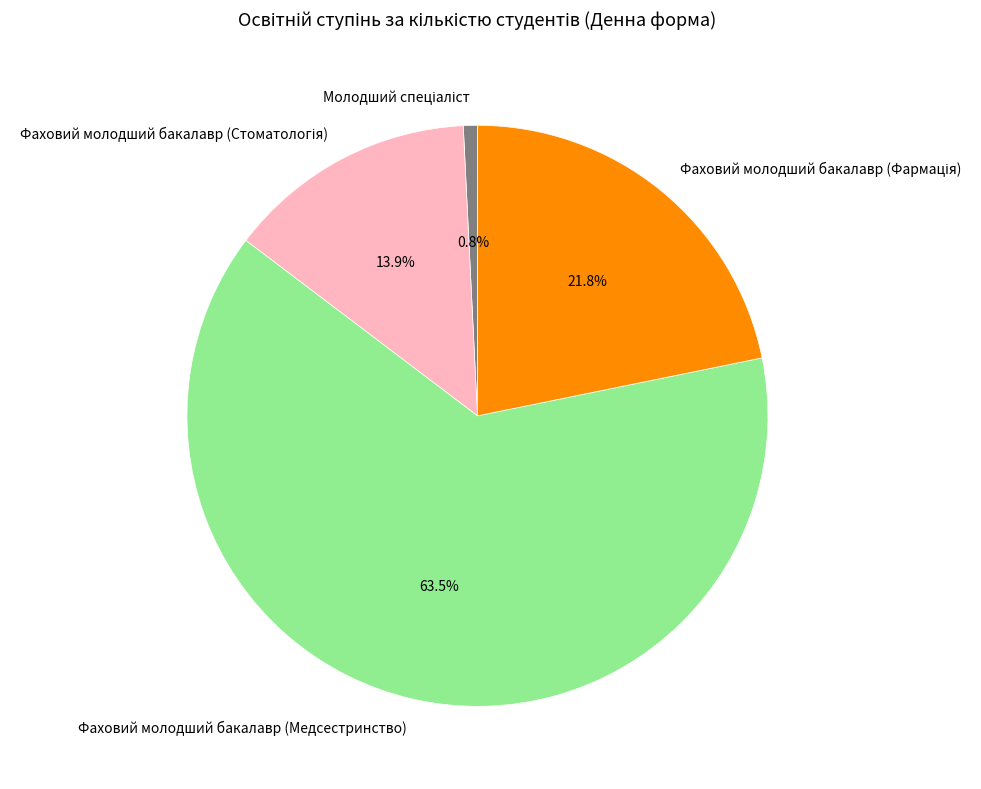

Is it true that Фаховий молодший бакалавр (Медсестринство) is 53% of the pie?

False